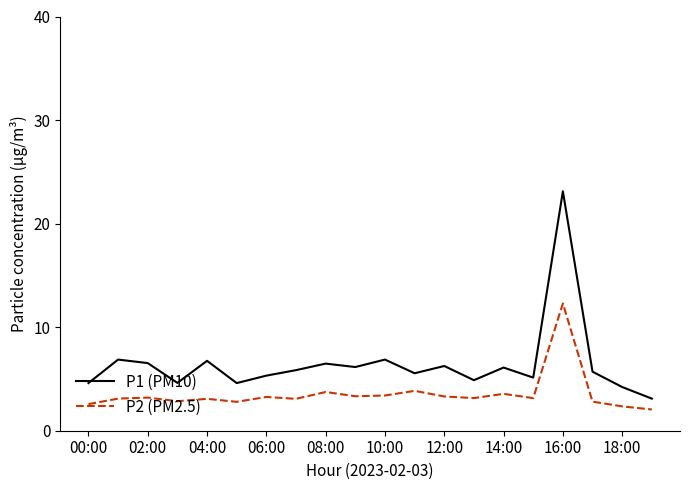

What is the difference between the maximum and minimum values in the P2 (PM2.5) series?

10.2